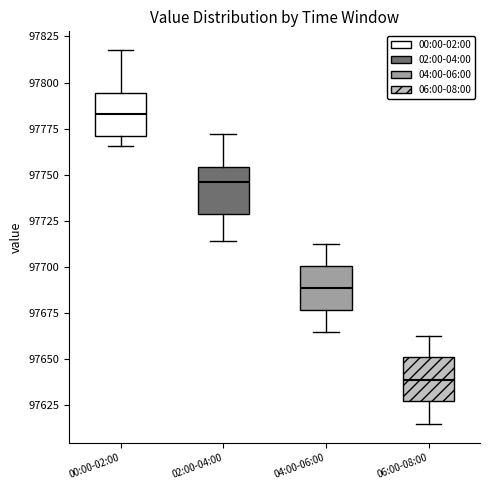

Reading left to right, read every box against the y-axis: the position of its median line, the range the box covers, and the ends of its whiskers. The values are not printed on the chart, so give them approximately, as read against the axis.

00:00-02:00: median 97785, box 97770 to 97795, whiskers 97765 to 97820
02:00-04:00: median 97745, box 97730 to 97755, whiskers 97715 to 97770
04:00-06:00: median 97690, box 97675 to 97700, whiskers 97665 to 97715
06:00-08:00: median 97640, box 97625 to 97650, whiskers 97615 to 97660